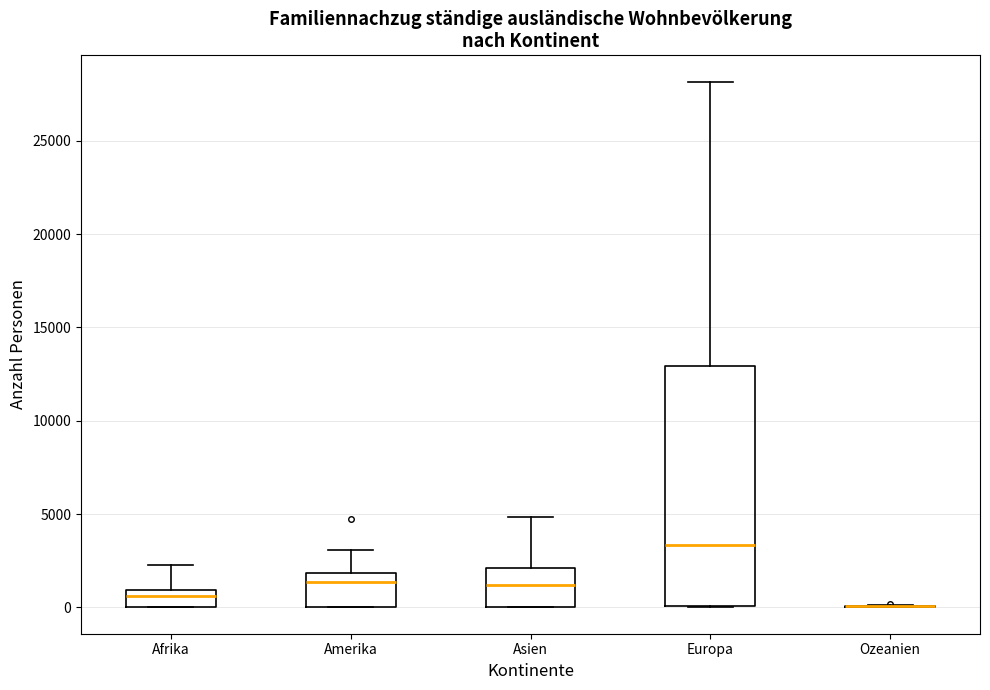

Reading left to right, read every box against the y-axis: the position of its median line, the range the box covers, and the ends of its whiskers. The values are not printed on the chart, so give them approximately, as read against the axis.

Afrika: median 500, box 0 to 1000, whiskers 0 to 2500
Amerika: median 1500, box 0 to 2000, whiskers 0 to 3000
Asien: median 1000, box 0 to 2000, whiskers 0 to 5000
Europa: median 3500, box 0 to 13000, whiskers 0 to 28000
Ozeanien: box collapsed to a line at 0, whiskers 0 to 0